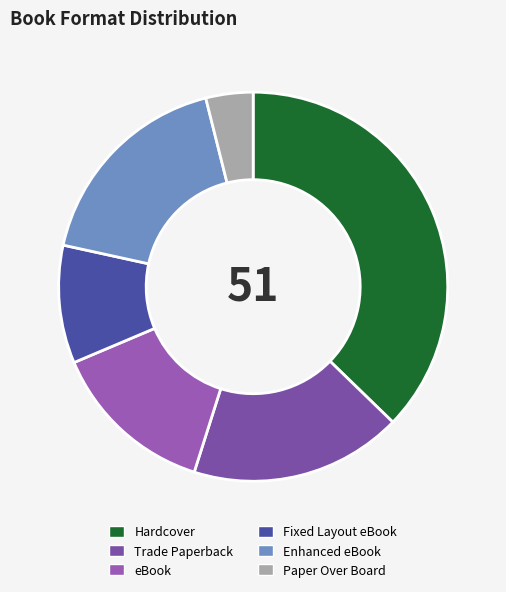

How many segments does this pie chart have?

6